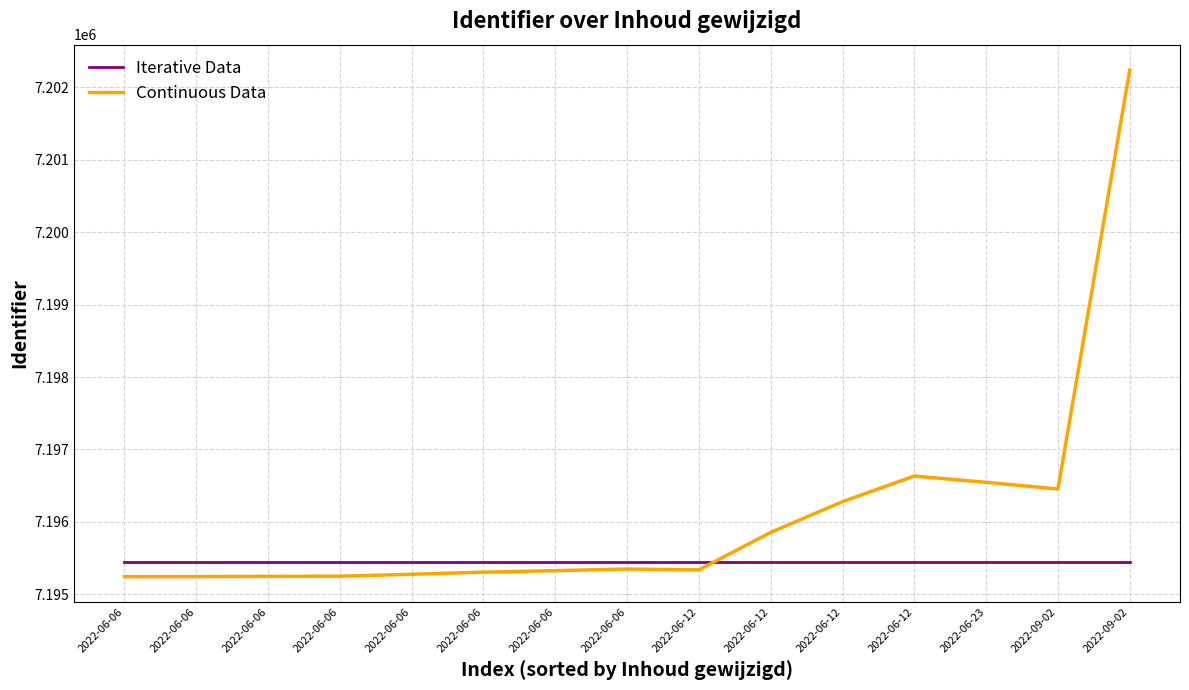

Which label corresponds to the largest value in the chart?

2022-09-02